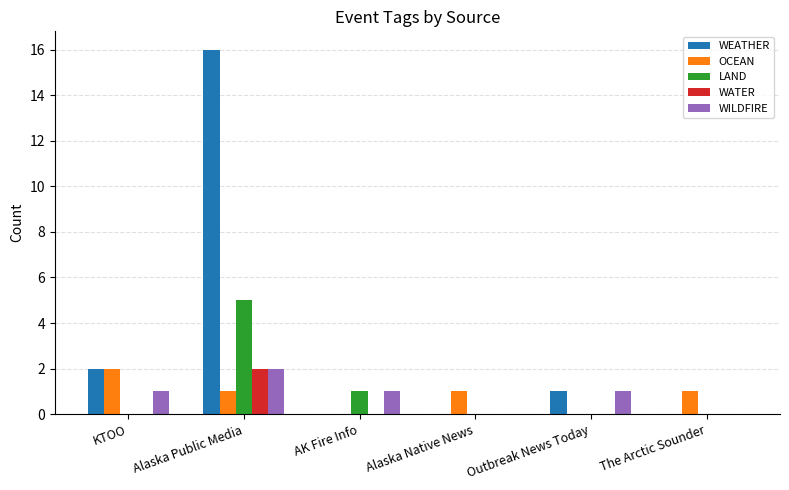

Reading right to left, list all the values displayed in this chart.

WEATHER: 0	1	0	0	16	2
OCEAN: 1	0	1	0	1	2
LAND: 0	0	0	1	5	0
WATER: 0	0	0	0	2	0
WILDFIRE: 0	1	0	1	2	1